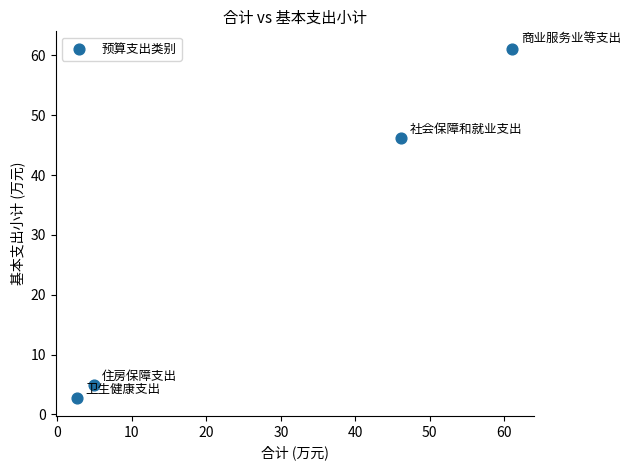

What Y value in the scatter plot is closest to 31?

46.1